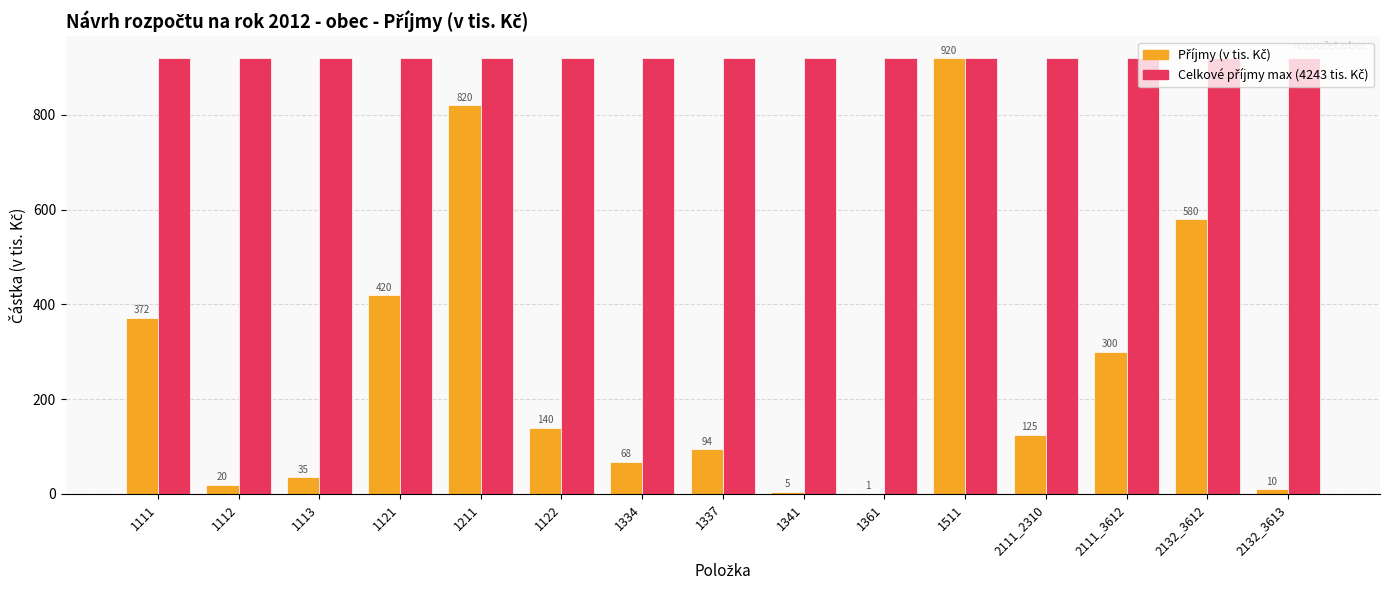

At which category is the sum across all series the highest?

1511